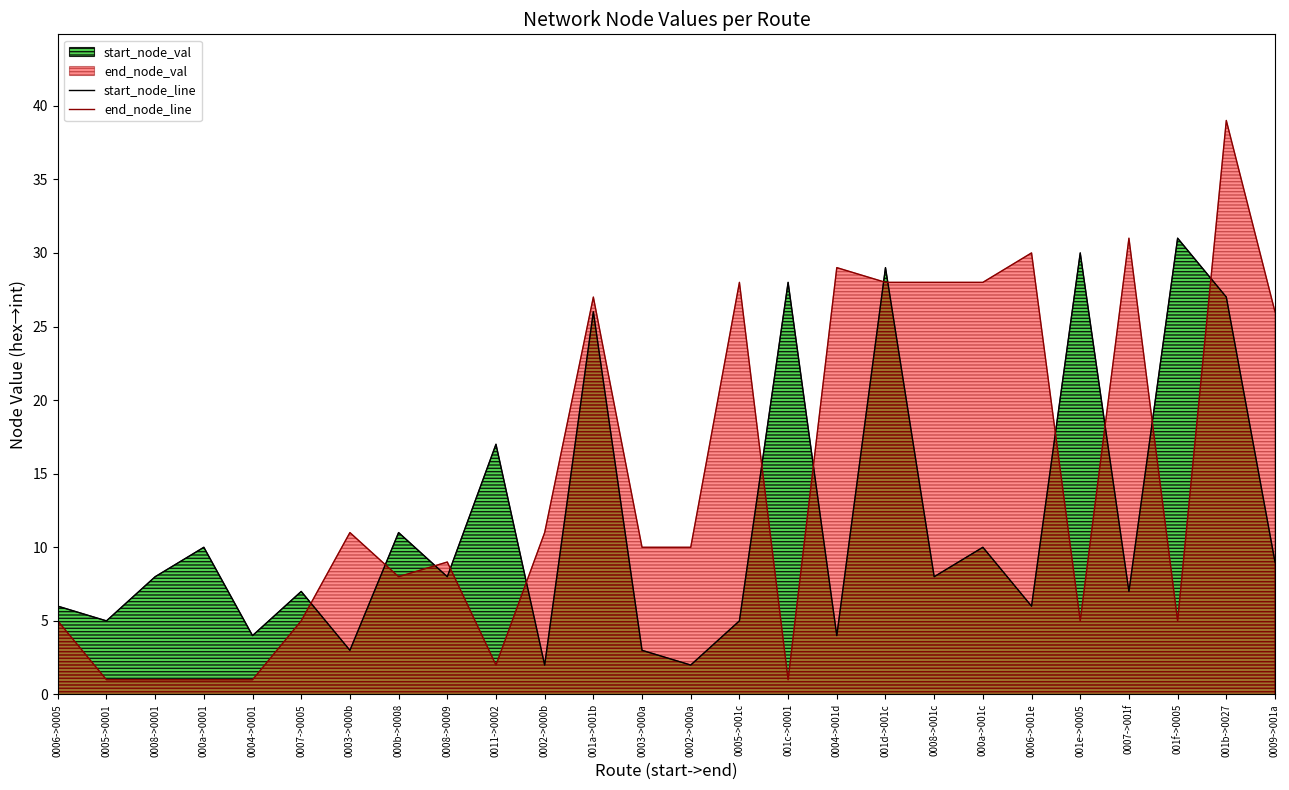

What is the difference between the highest and lowest values at 0002->000b?

9